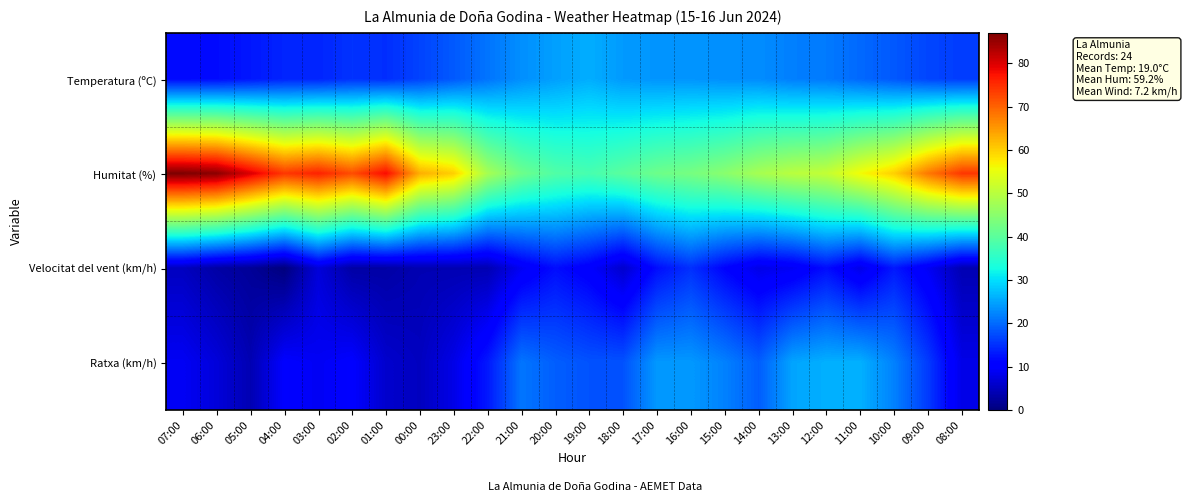

Between 03:00 and 14:00, which series saw the biggest shift?

Humitat (%)